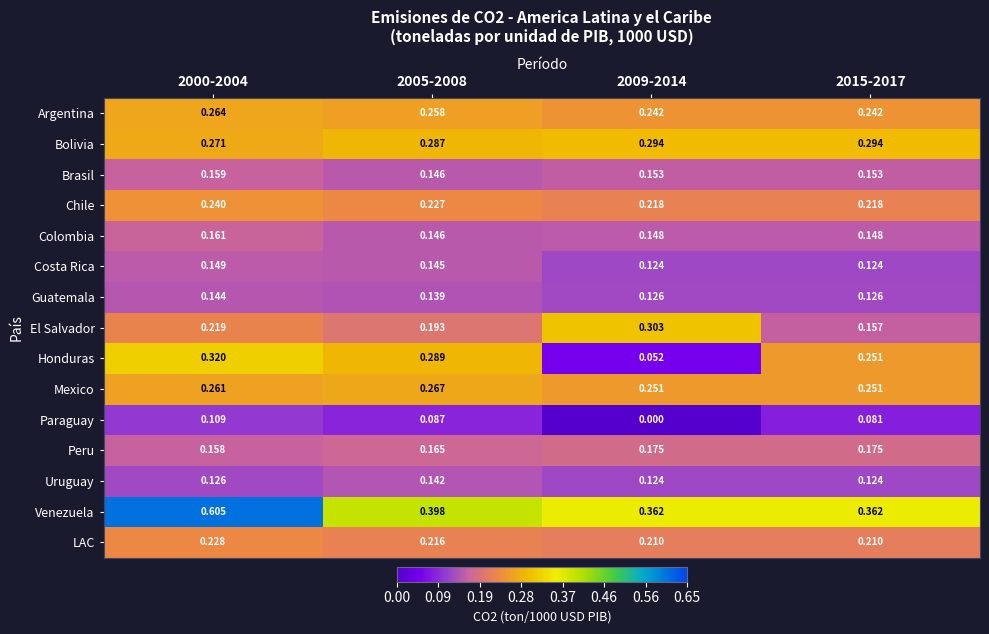

Between 2009-2014 and 2015-2017, which series saw the biggest shift?

Honduras